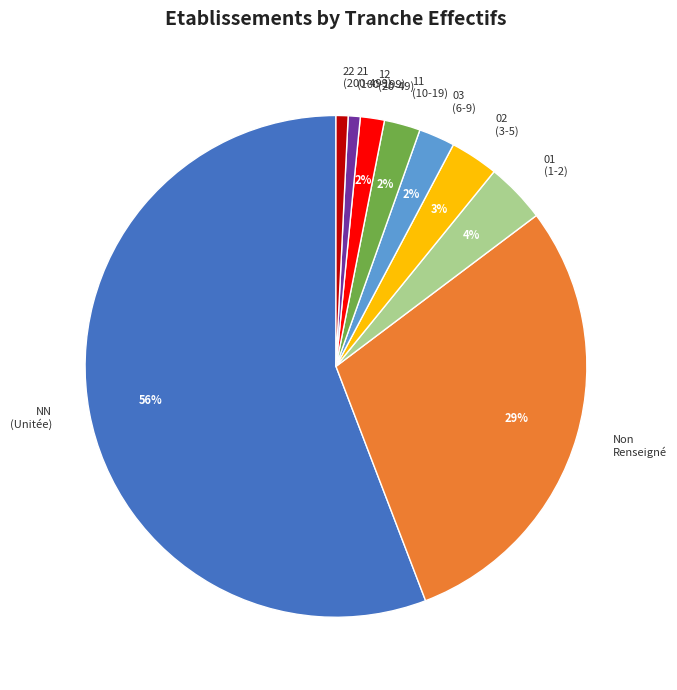

Is there any slice that represents more than half of the pie?

Yes